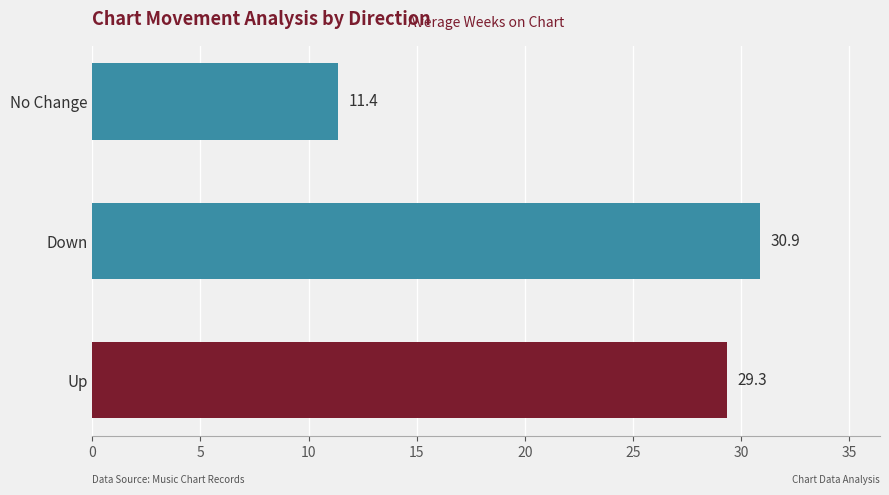

How many values are below 29?

1